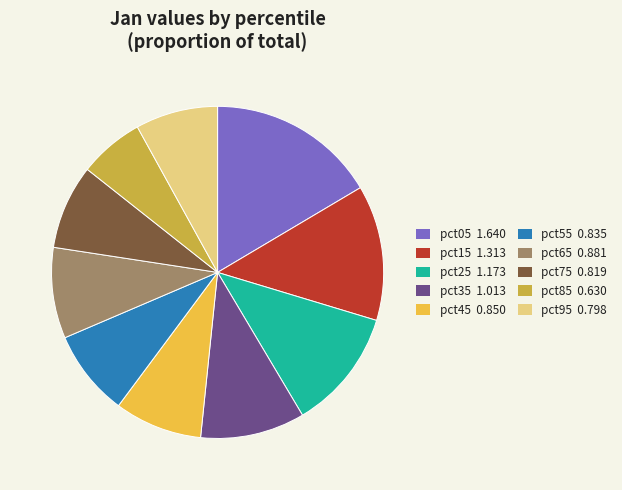

What is the largest slice in the pie chart?

pct05